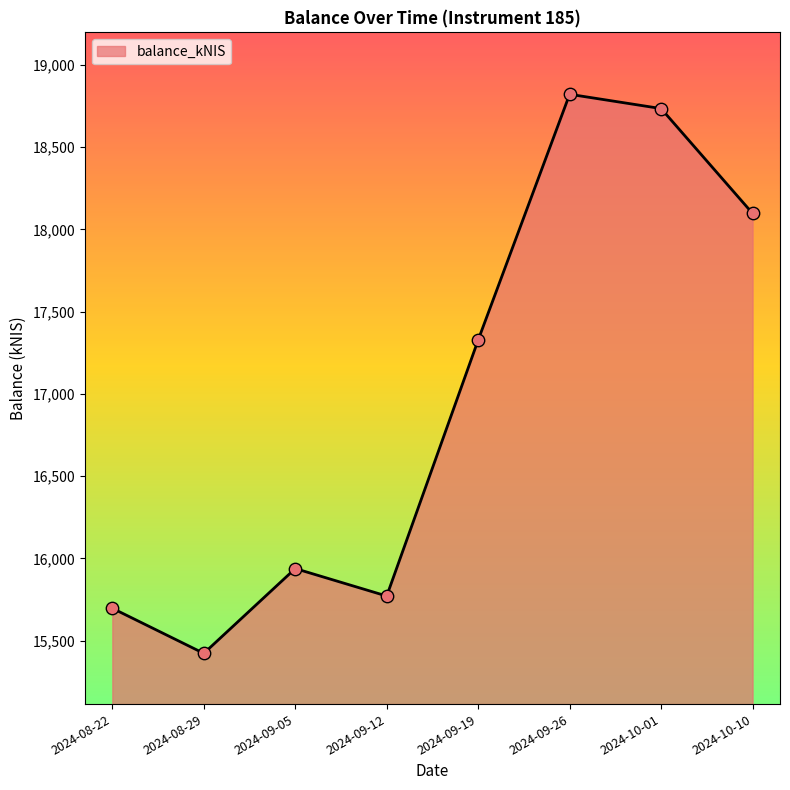

Approximately how many times larger is the value at 2024-08-29 compared to 2024-10-01?

0.8